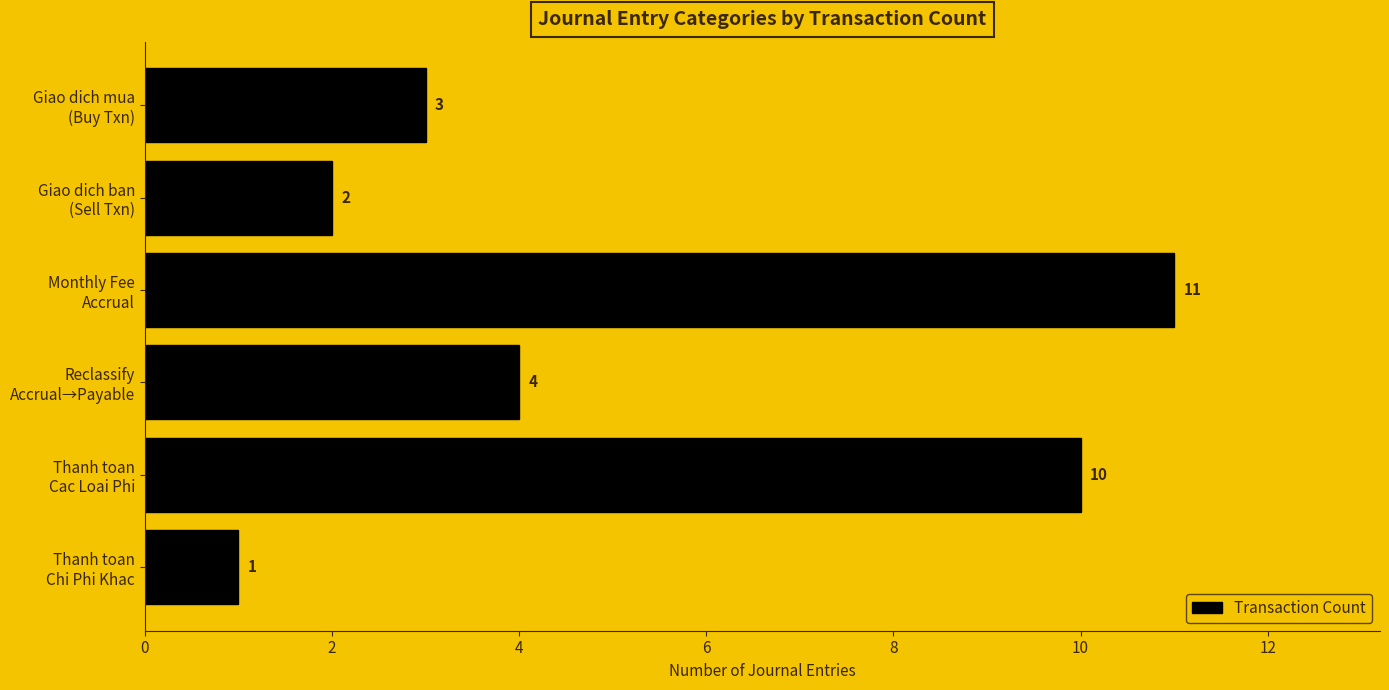

Which category has the highest value across all series?

Monthly Fee
Accrual